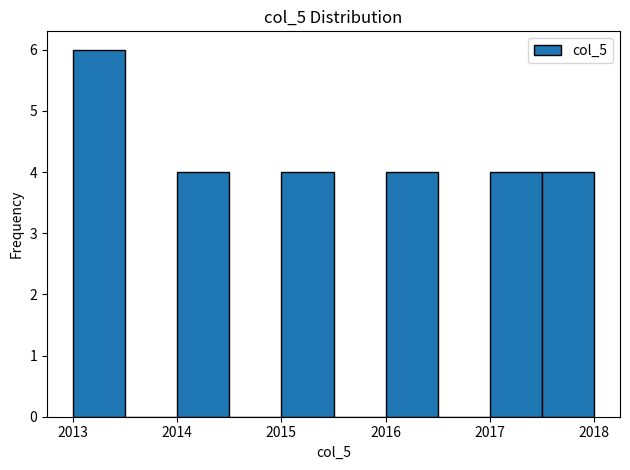

Reading left to right, transcribe this chart: for each bar, give the range it covers on the x-axis and its height. The values are not printed on the chart, so give them approximately, as read against the axis.

2013.0 to 2013.5: 6
2013.5 to 2014.0: 0
2014.0 to 2014.5: 4
2014.5 to 2015.0: 0
2015.0 to 2015.5: 4
2015.5 to 2016.0: 0
2016.0 to 2016.5: 4
2016.5 to 2017.0: 0
2017.0 to 2017.5: 4
2017.5 to 2018.0: 4